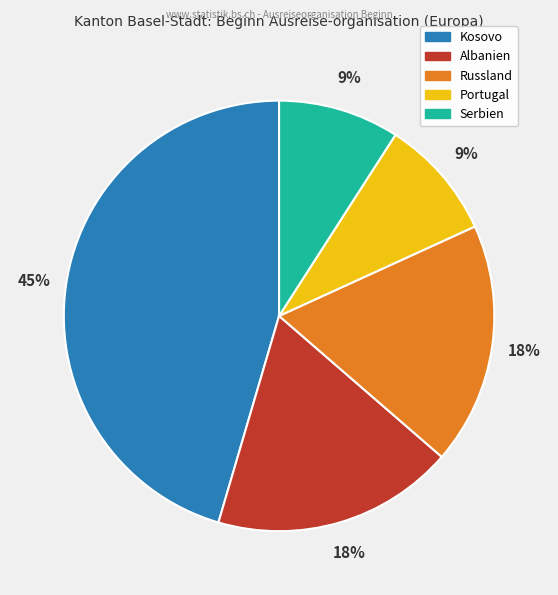

True or false: Kosovo accounts for 45% of the total.

True